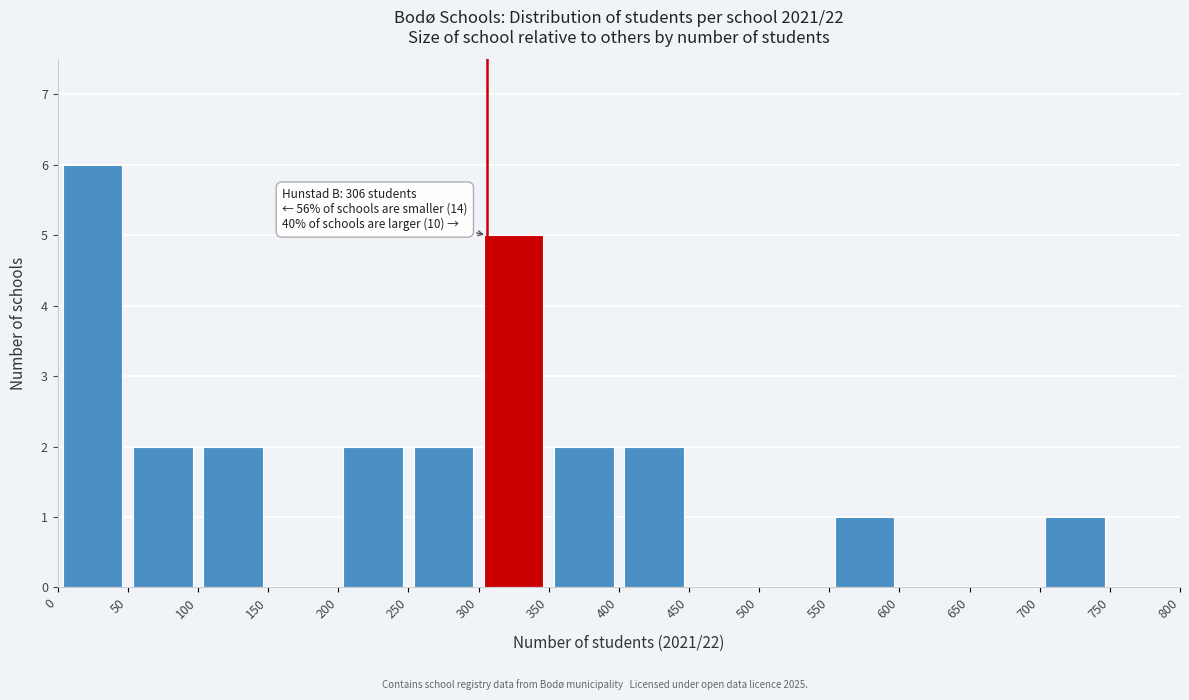

Which range on the x-axis has the tallest bar?

0 to 50